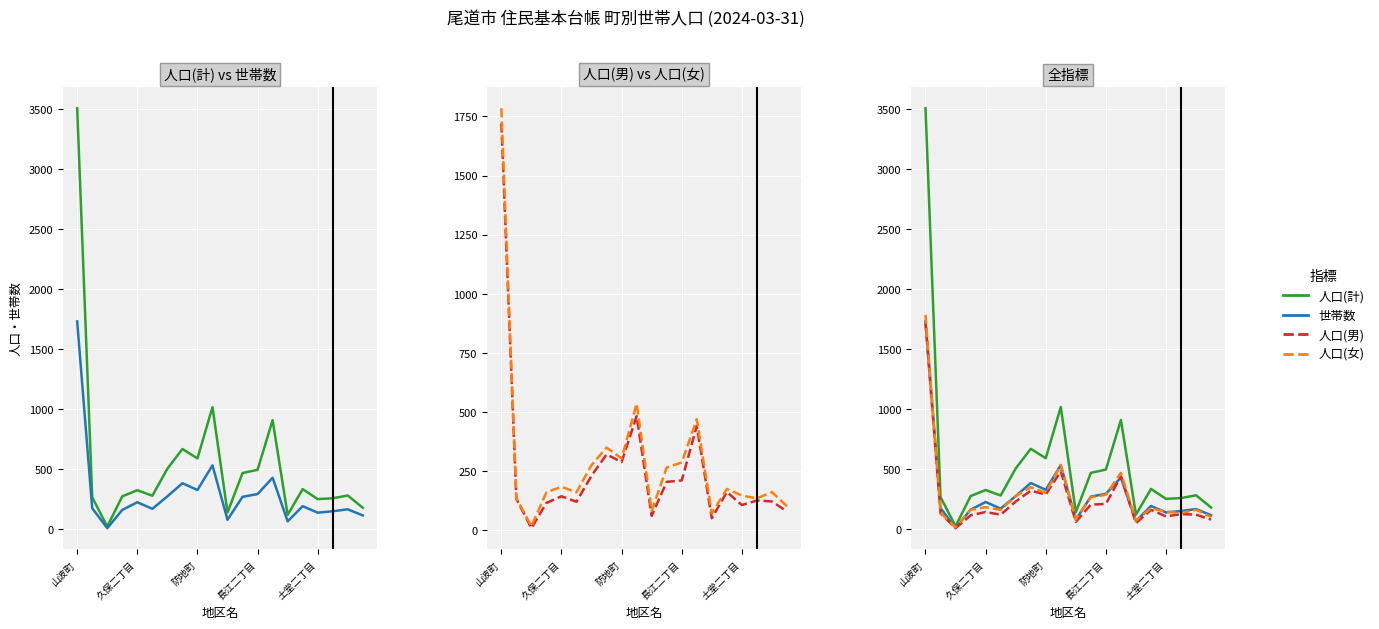

What is the difference between the 人口(計) values at 14 and 8?

470